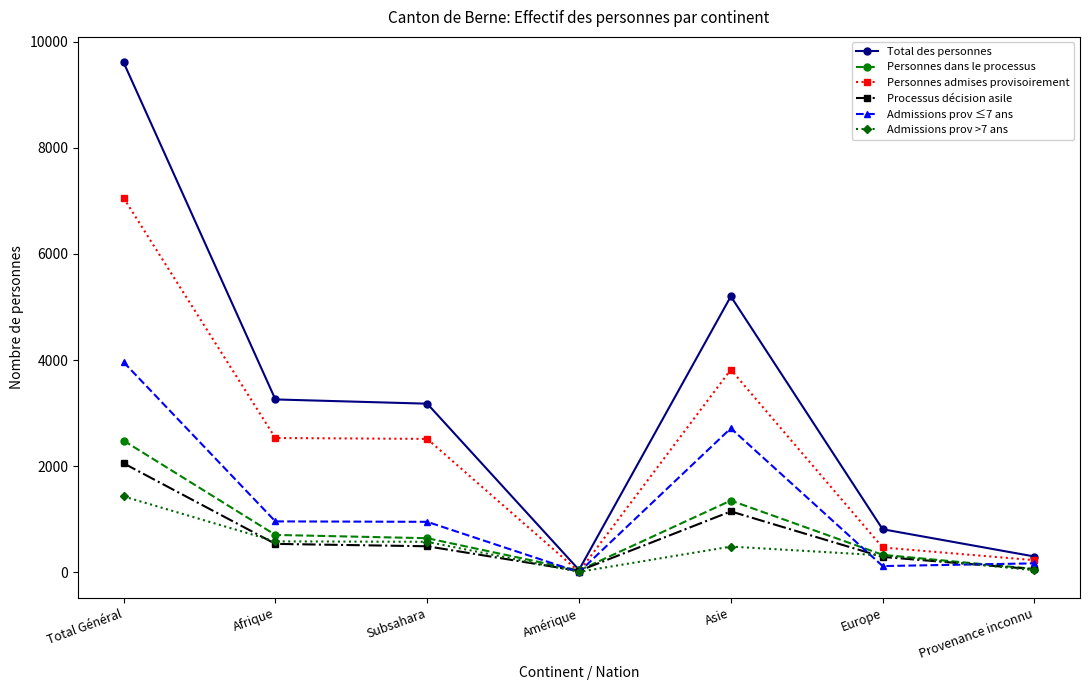

True or false: Processus décision asile has more than 2 interior local peaks.

False